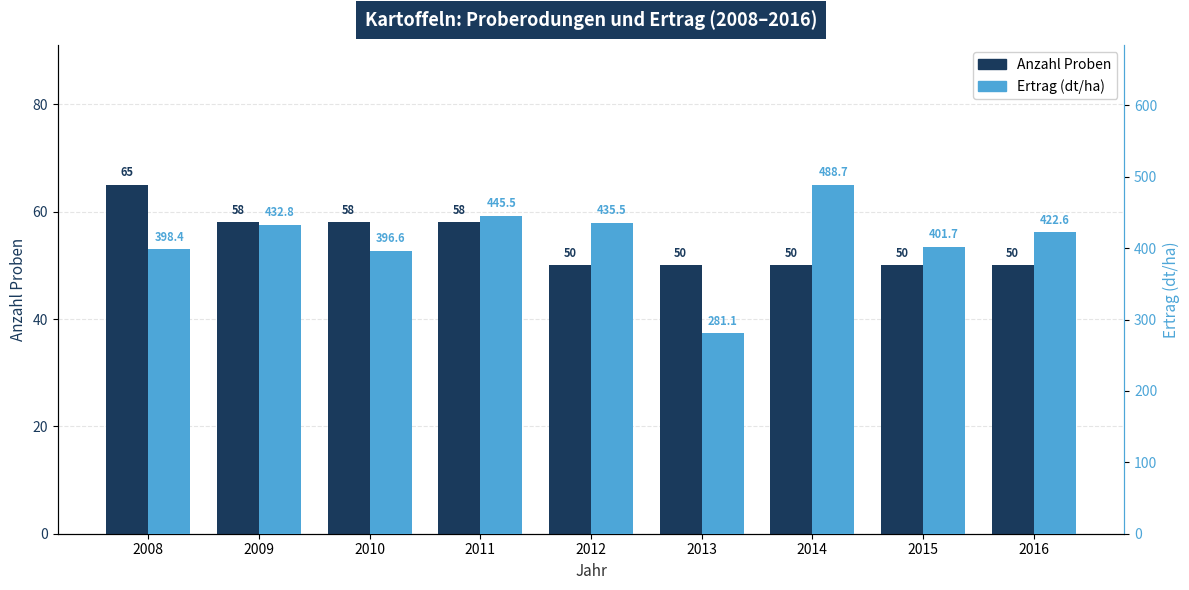

Which series has the largest range (max minus min)?

Ertrag (dt/ha)